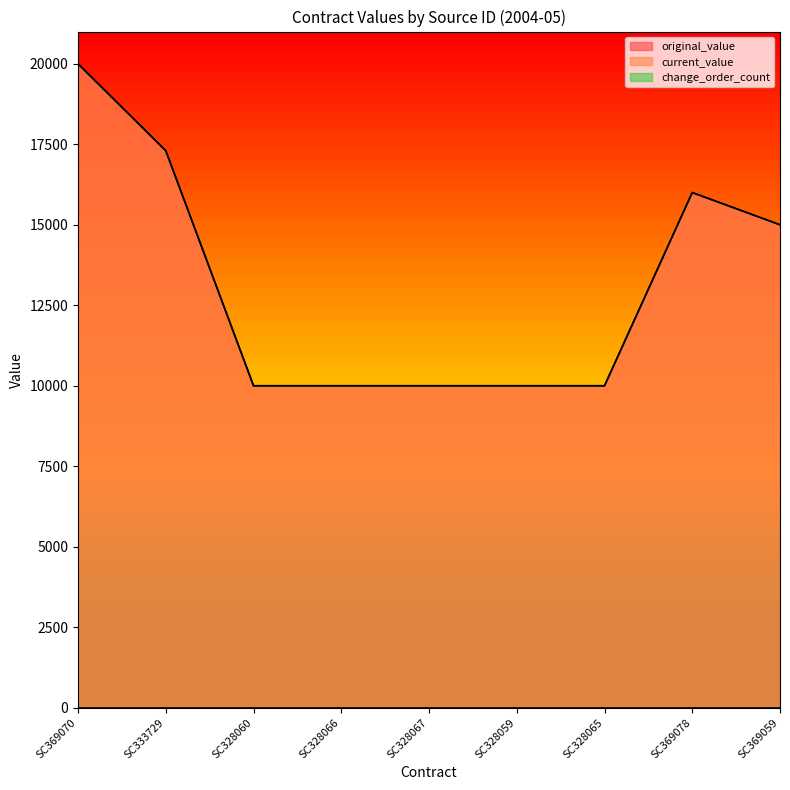

How many original_value values are between 10000 and 16000?

7